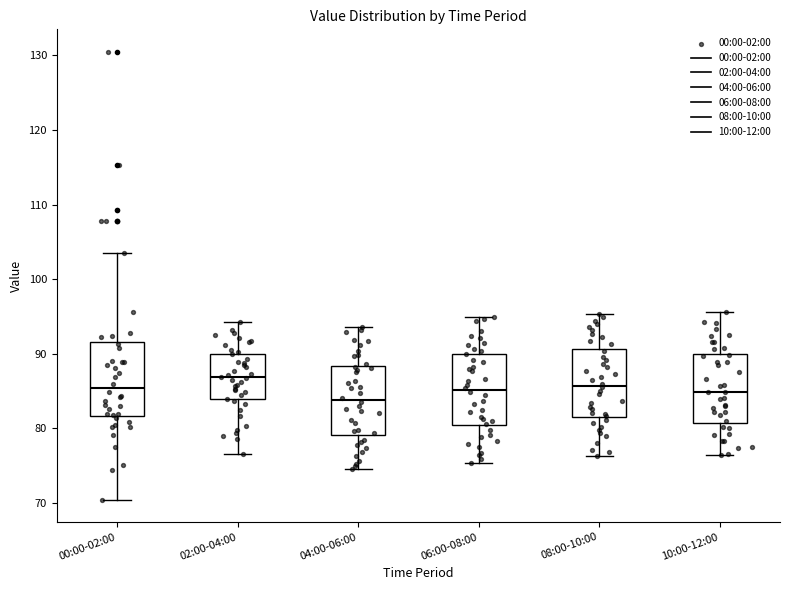

Which box's median line is the highest?

02:00-04:00